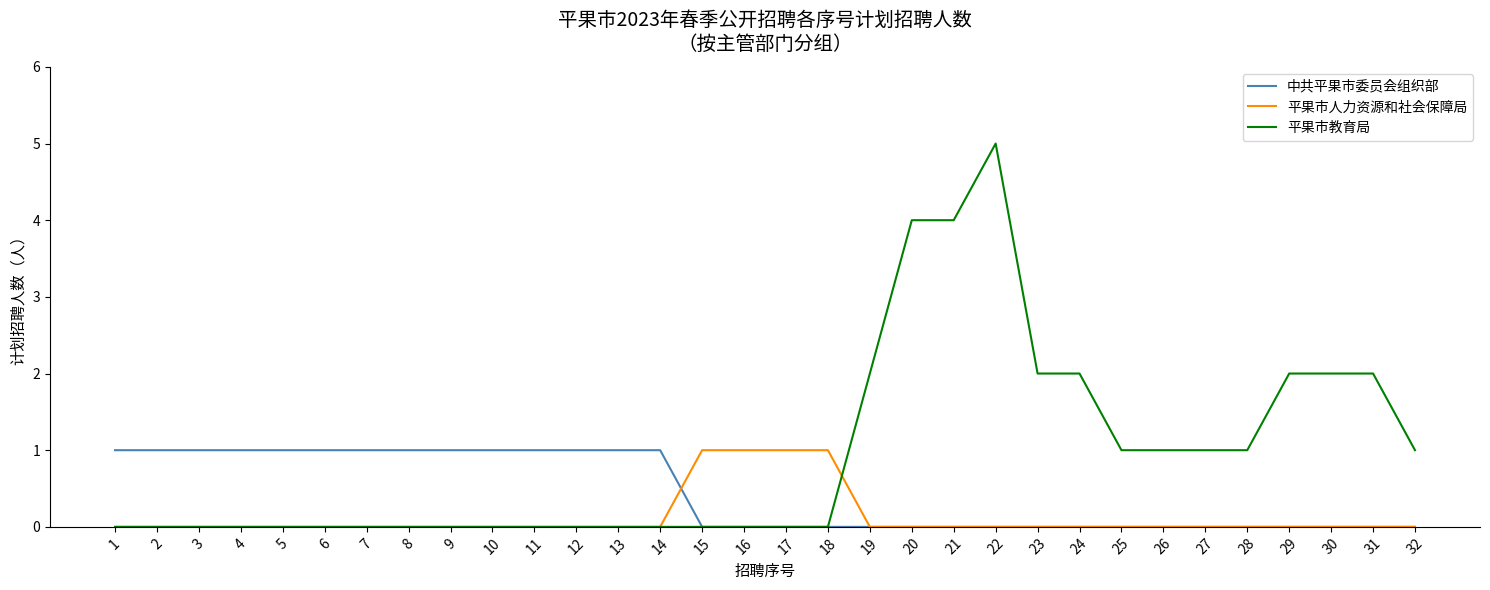

What are all the series names shown in the legend?

中共平果市委员会组织部, 平果市人力资源和社会保障局, 平果市教育局